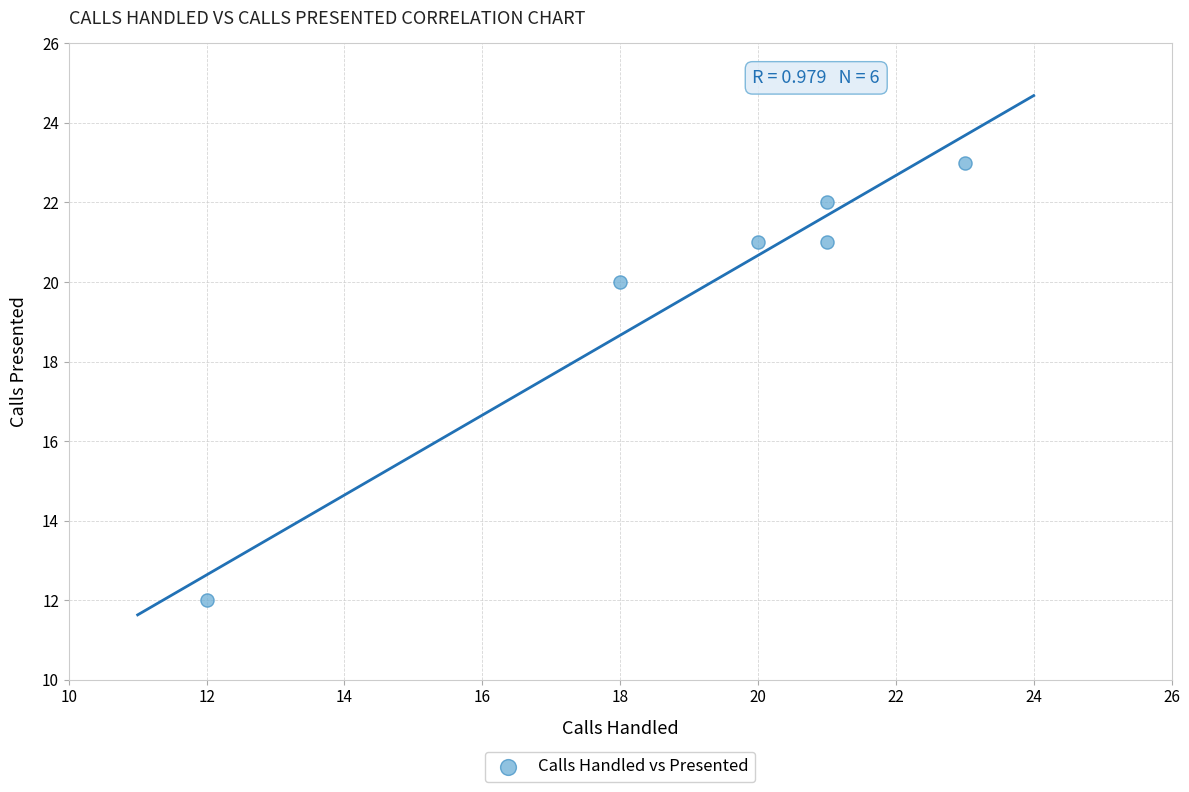

What is the range of Y values (max minus min)?

11